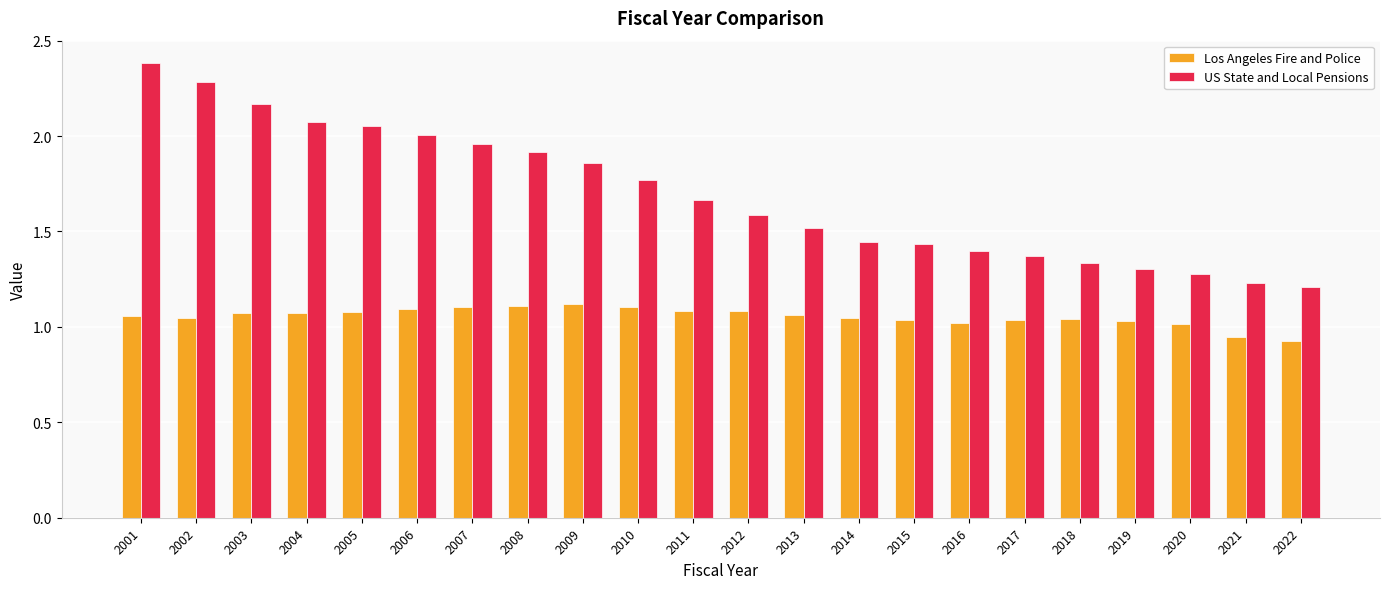

At which label does US State and Local Pensions reach its minimum?

2022